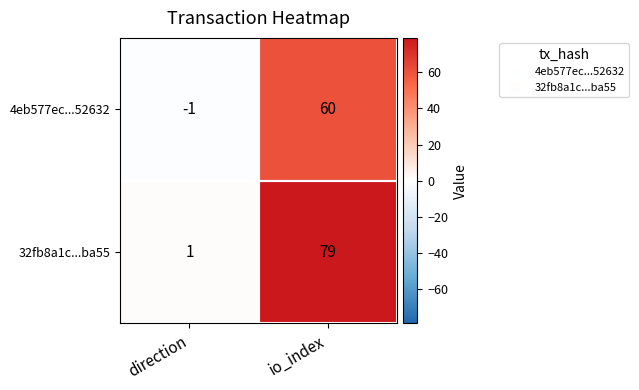

The 4eb577ec...52632 series shows 60 at io_index. True or false?

True